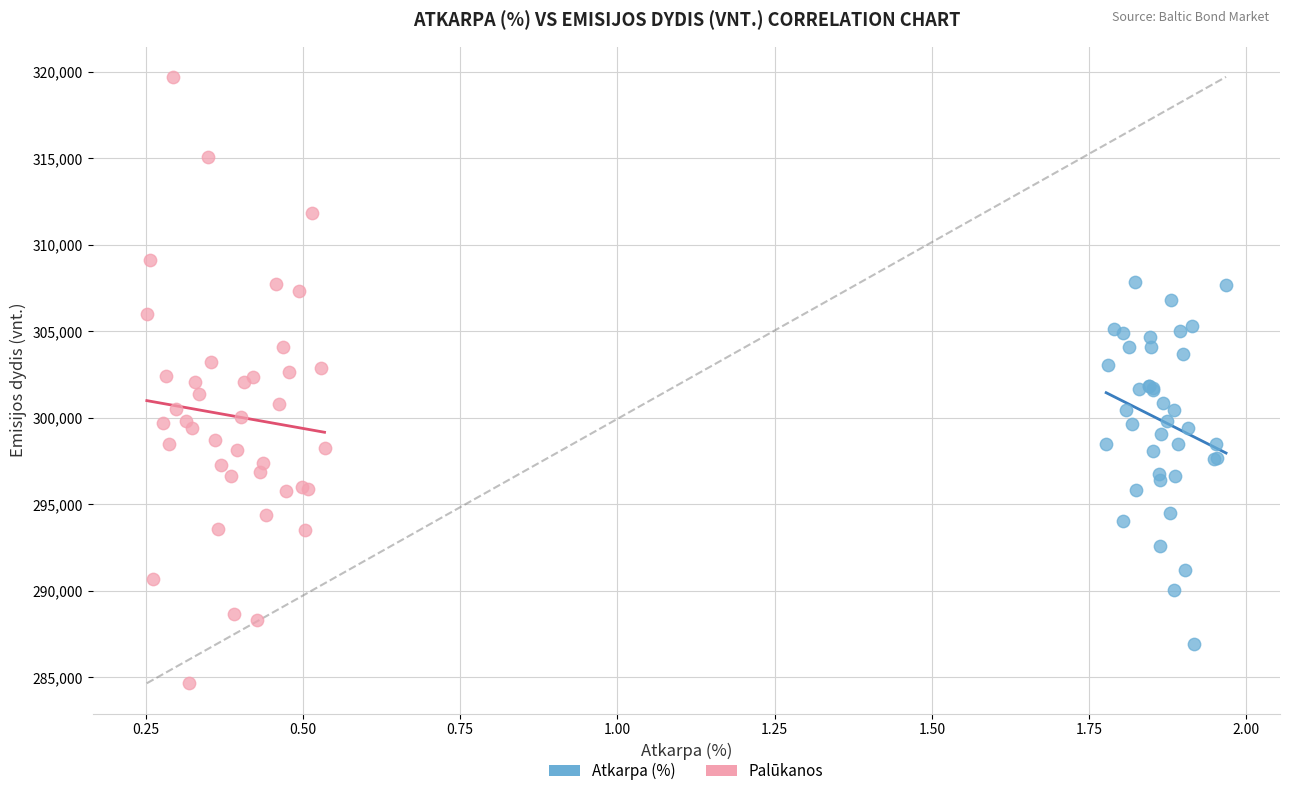

Which series reaches the minimum Y coordinate?

Palūkanos